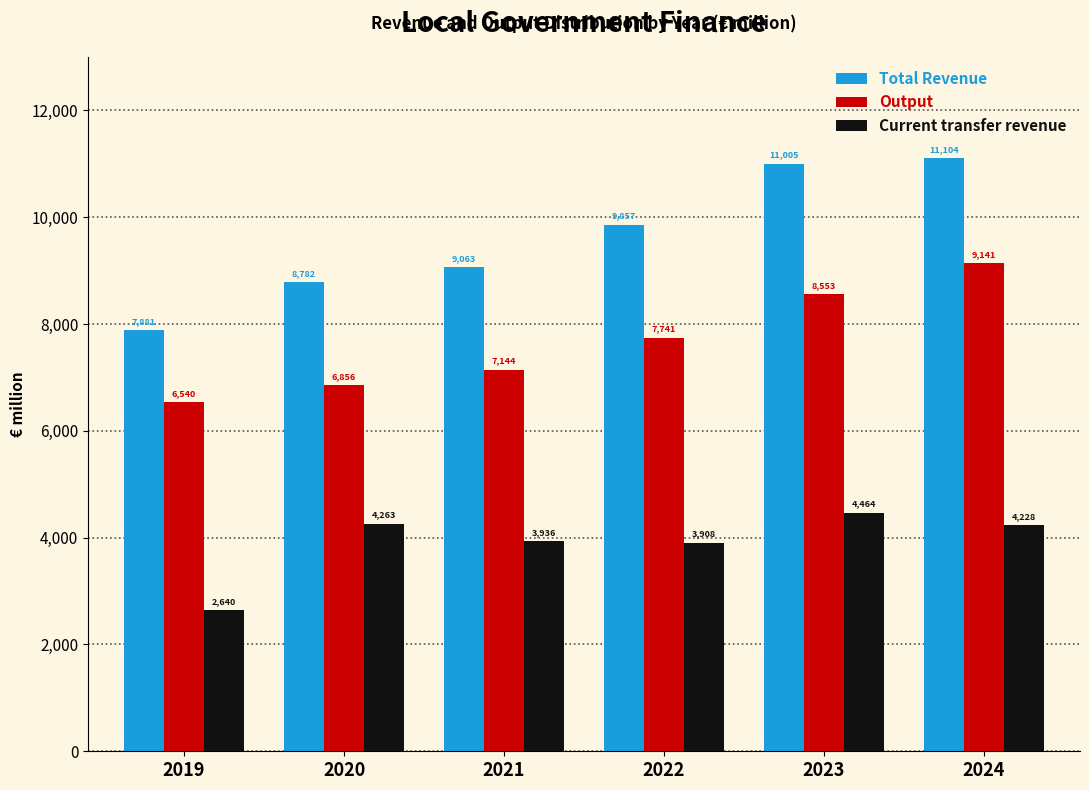

Reading left to right, list all the values displayed in this chart.

Total Revenue: 7881	8782	9063	9857	11005	11104
Output: 6540	6856	7144	7741	8553	9141
Current transfer revenue: 2640	4263	3936	3908	4464	4228